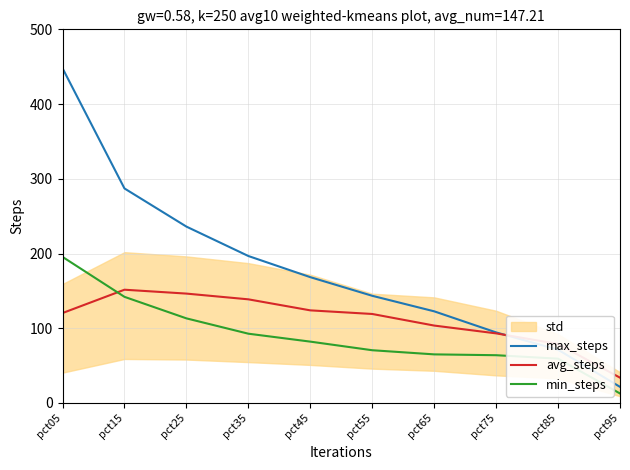

What is the value of the avg_steps point at the 5th from the left?

123.9